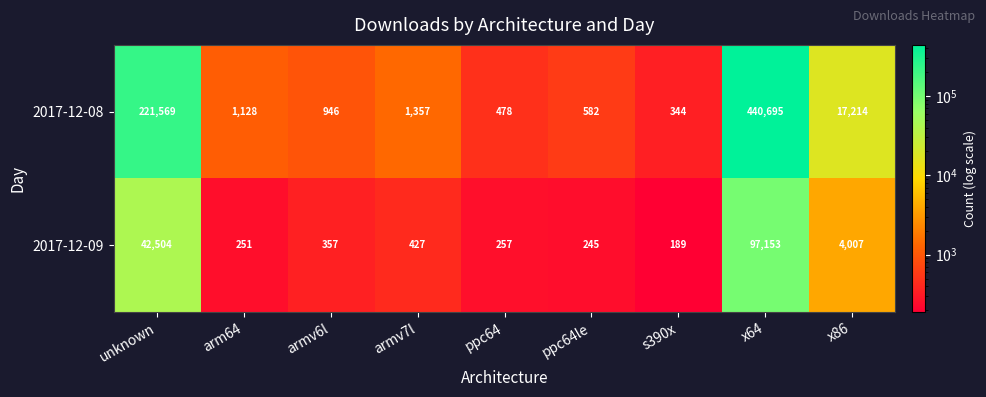

At arm64, list the series in order from smallest to largest.

2017-12-09, 2017-12-08